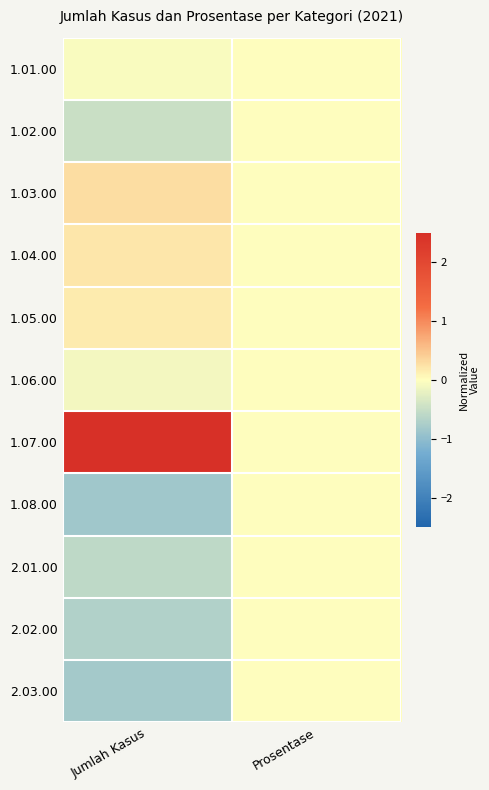

What is the minimum value shown in the chart?

-0.8